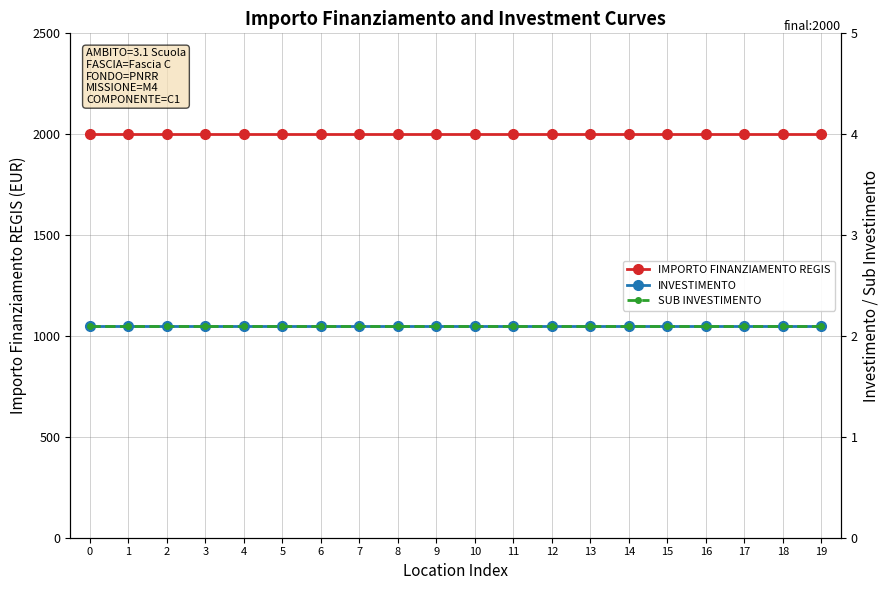

The value of INVESTIMENTO at 6 is 2.1. True or false?

True